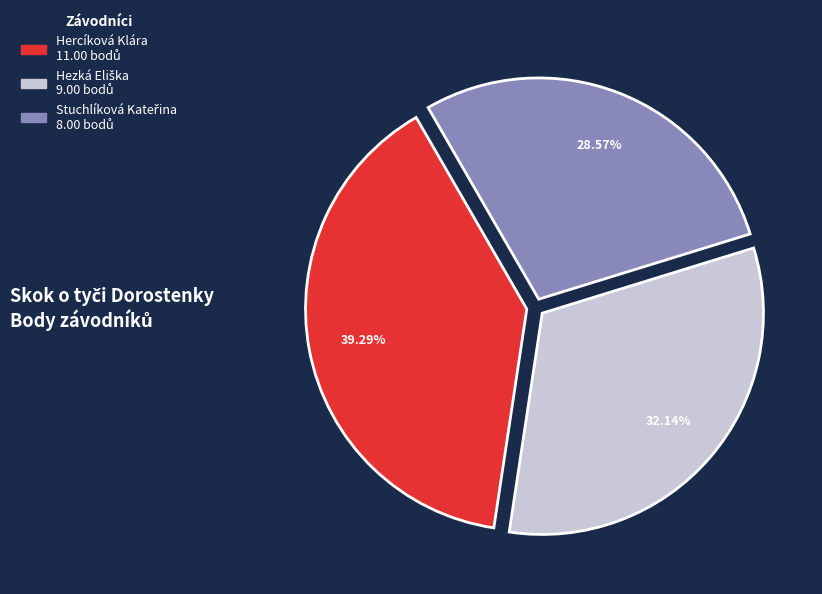

What is the largest slice in the pie chart?

Hercíková Klára